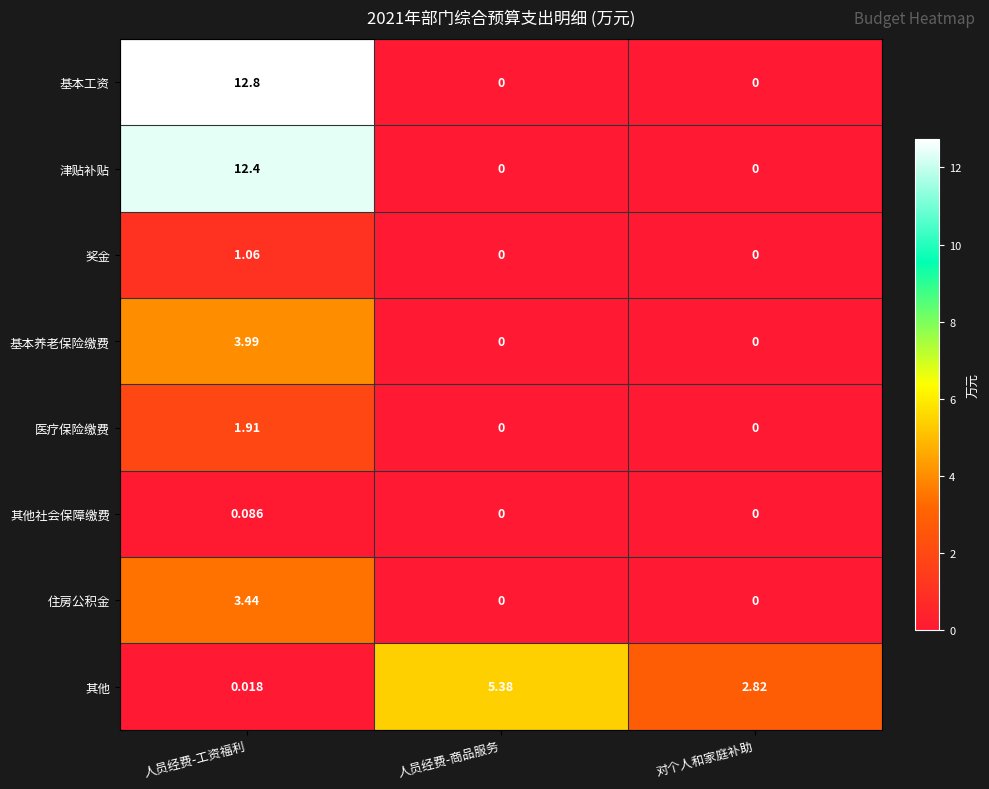

How many data points does each series have?

3